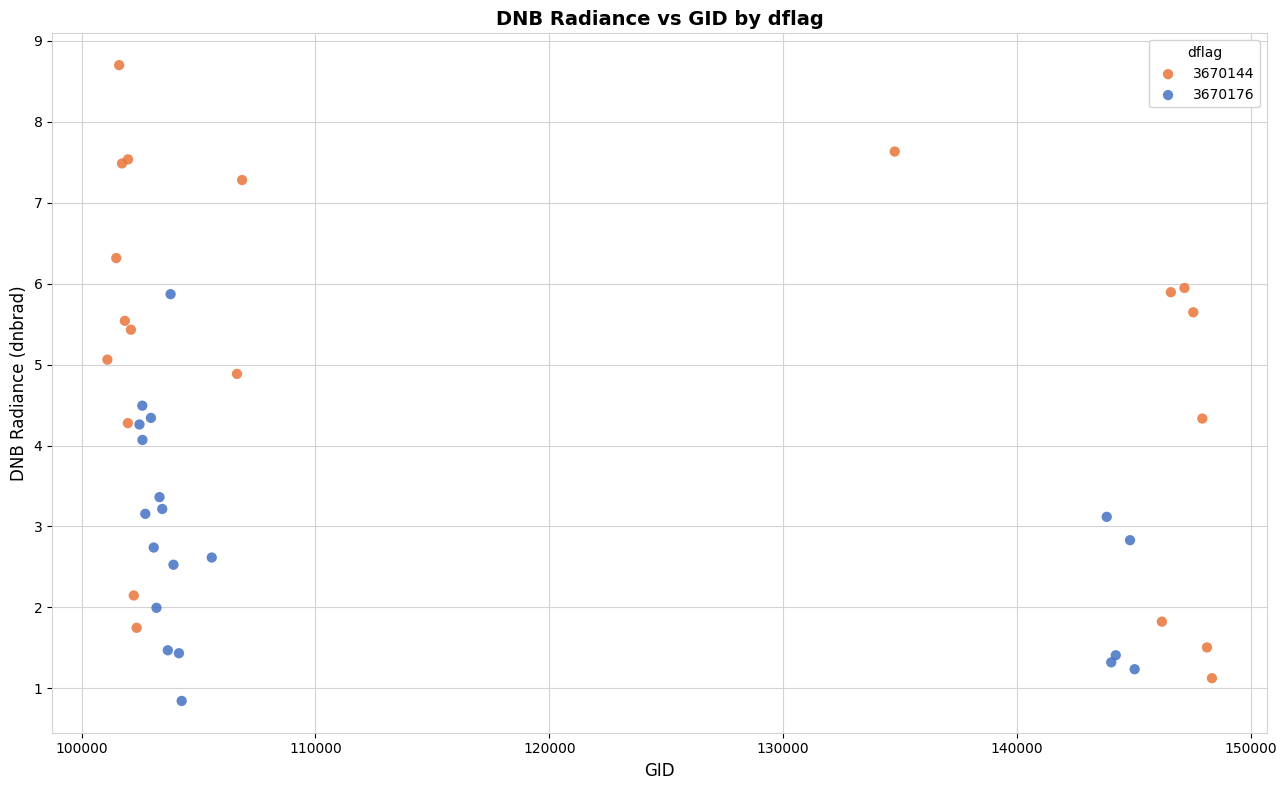

Which series contains the highest Y value?

3670144